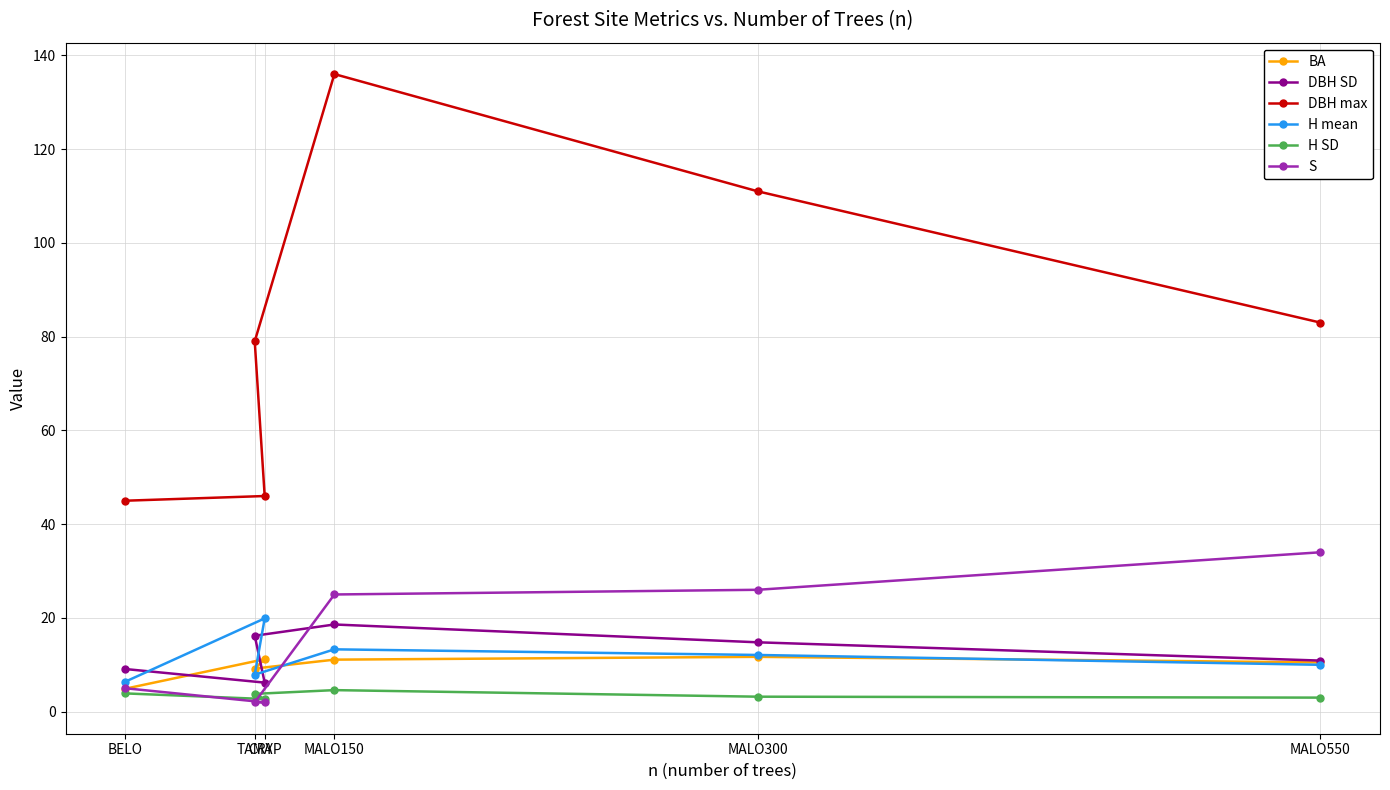

Is it true that S equals 25.0 at MALO150?

True